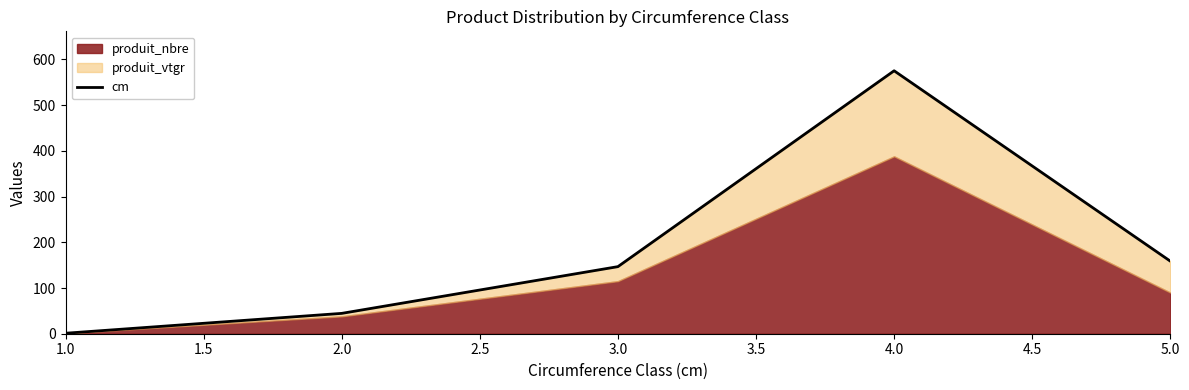

How many data points are above 146?

3